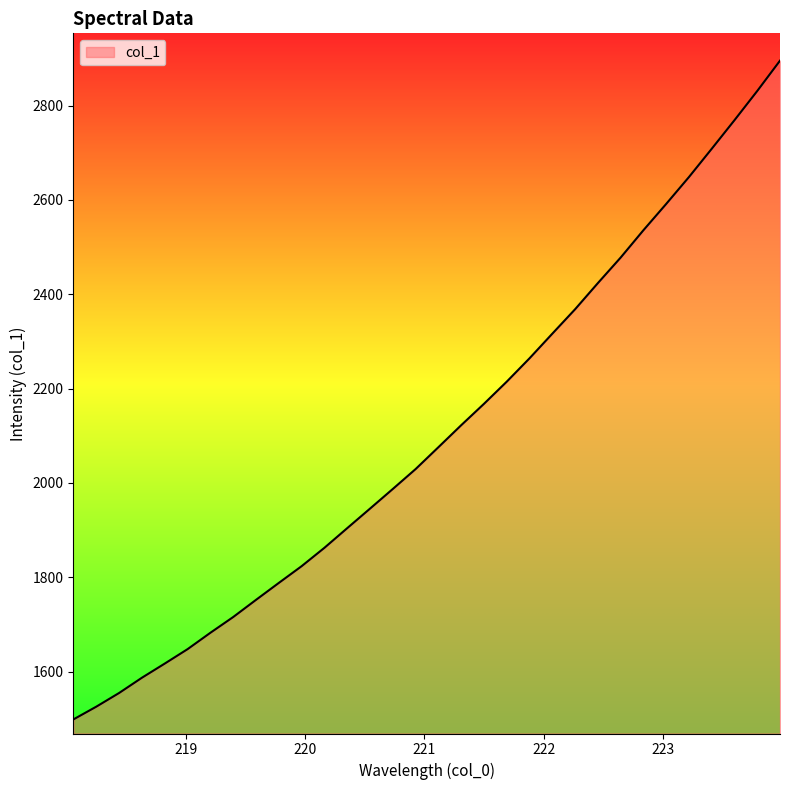

What is the smallest value displayed?

1498.5